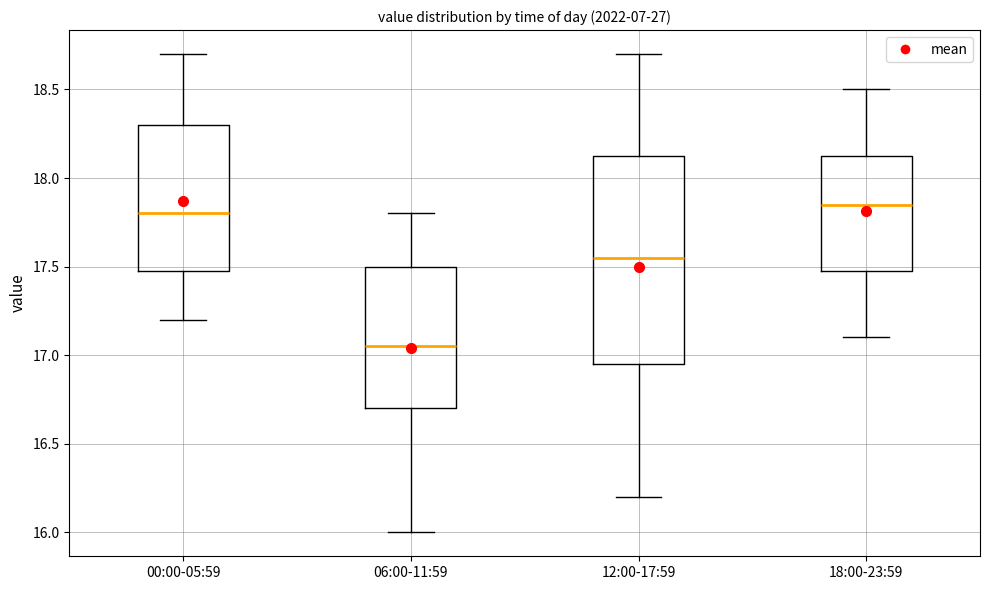

Where is the upper edge of the box for 18:00-23:59 on the y-axis? The values are not printed on the chart, so give them approximately, as read against the axis.

18.15